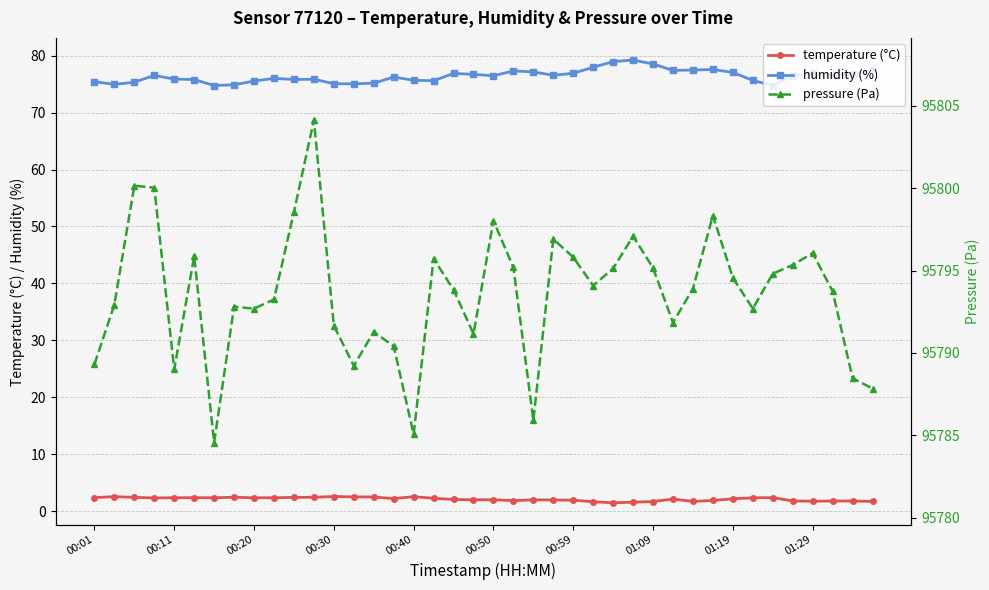

What is the approximate value of pressure (Pa) at 25?

95794.1